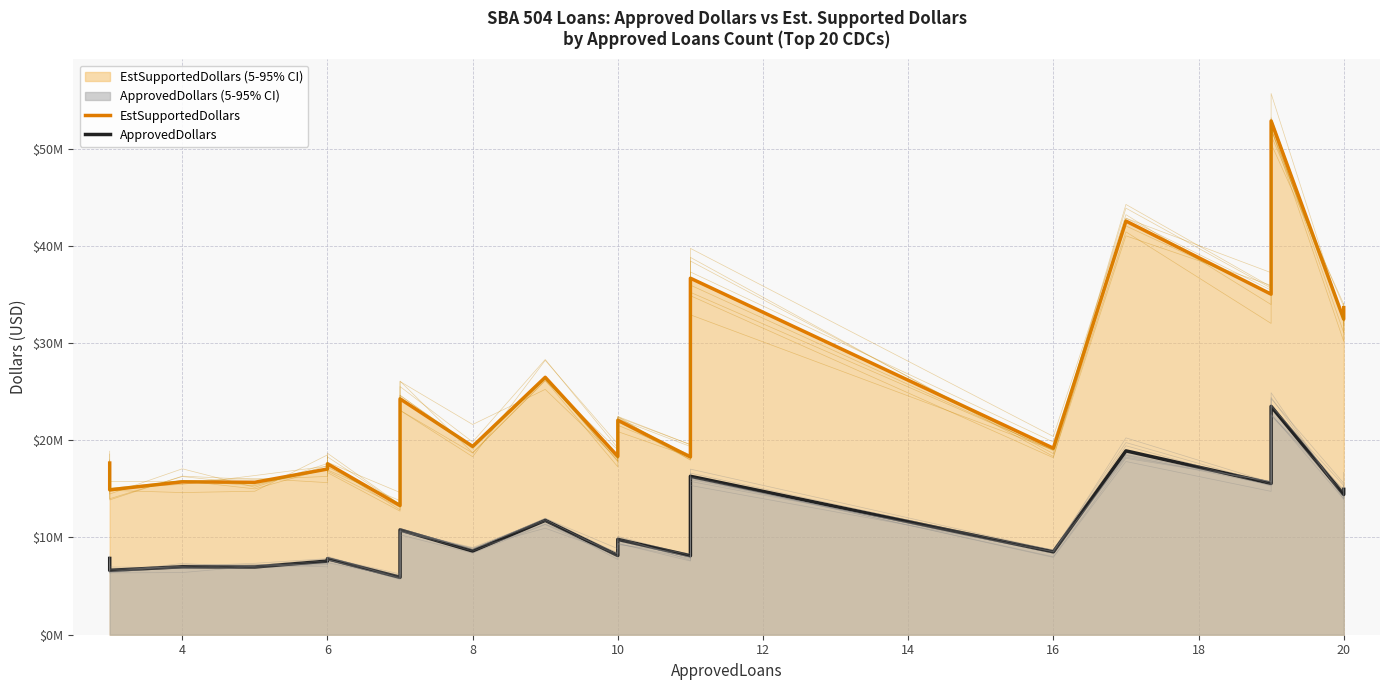

What is the difference between the second highest and second lowest values in the ApprovedDollars series?

12287000